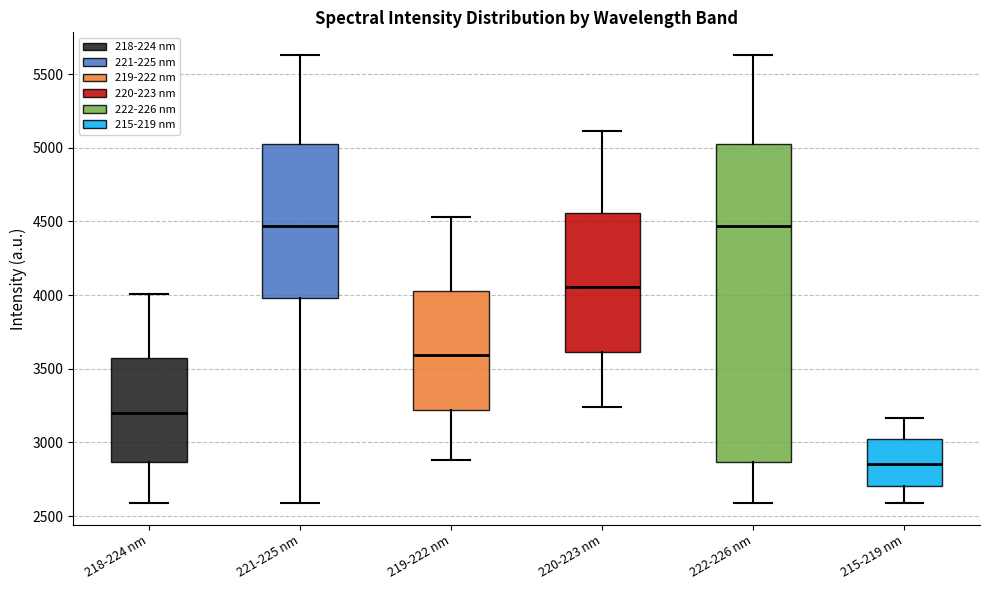

Where does the lower whisker of the box for 222-226 nm end on the y-axis? The values are not printed on the chart, so give them approximately, as read against the axis.

2600